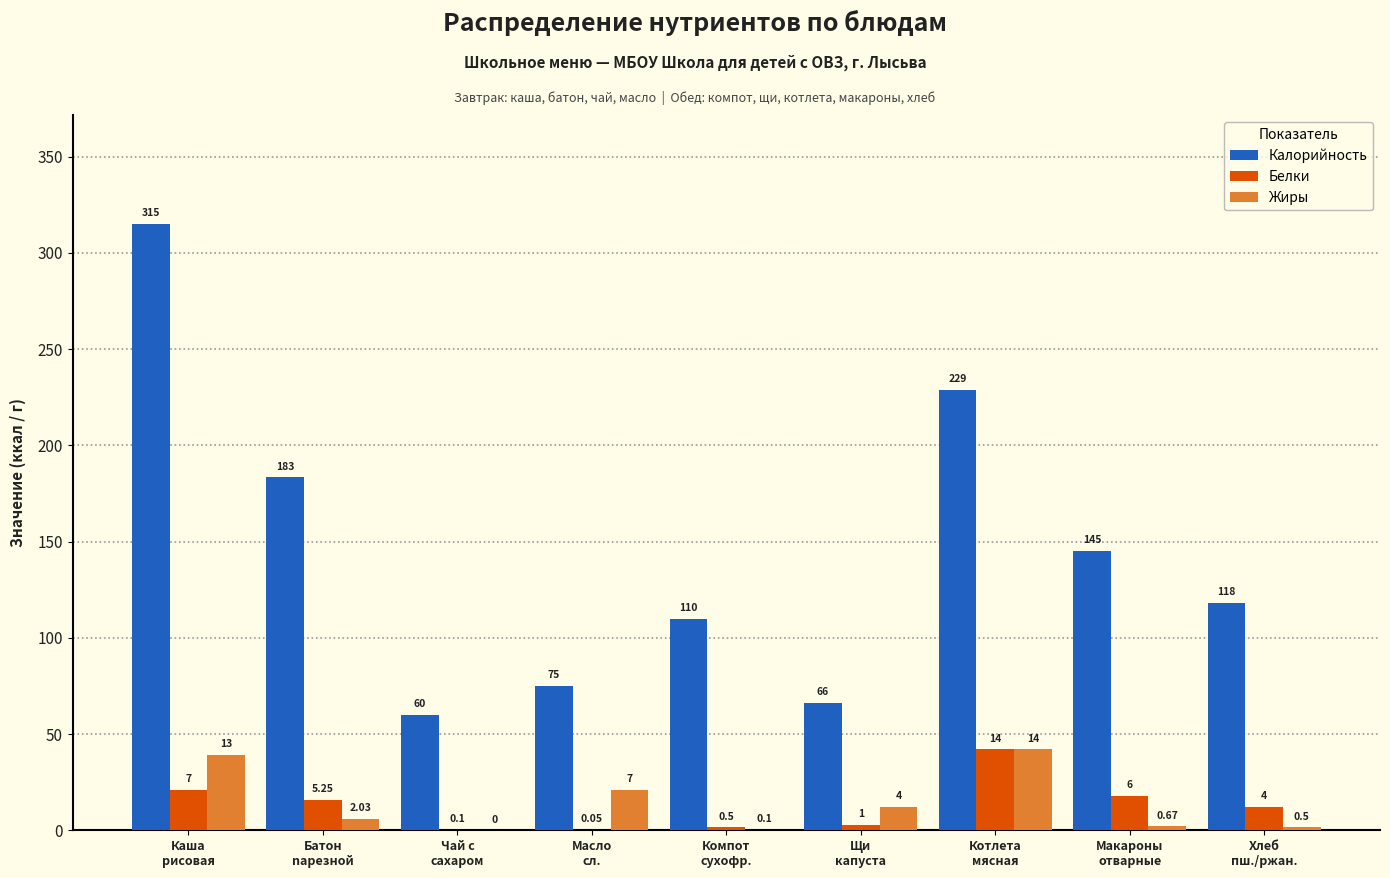

Which series has the largest total across all categories?

Калорийность